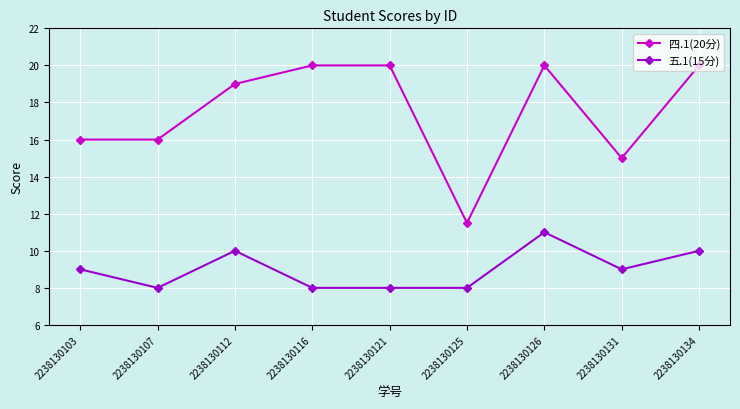

True or false: 五.1(15分) has a value of 8.0 at 2238130107.

True